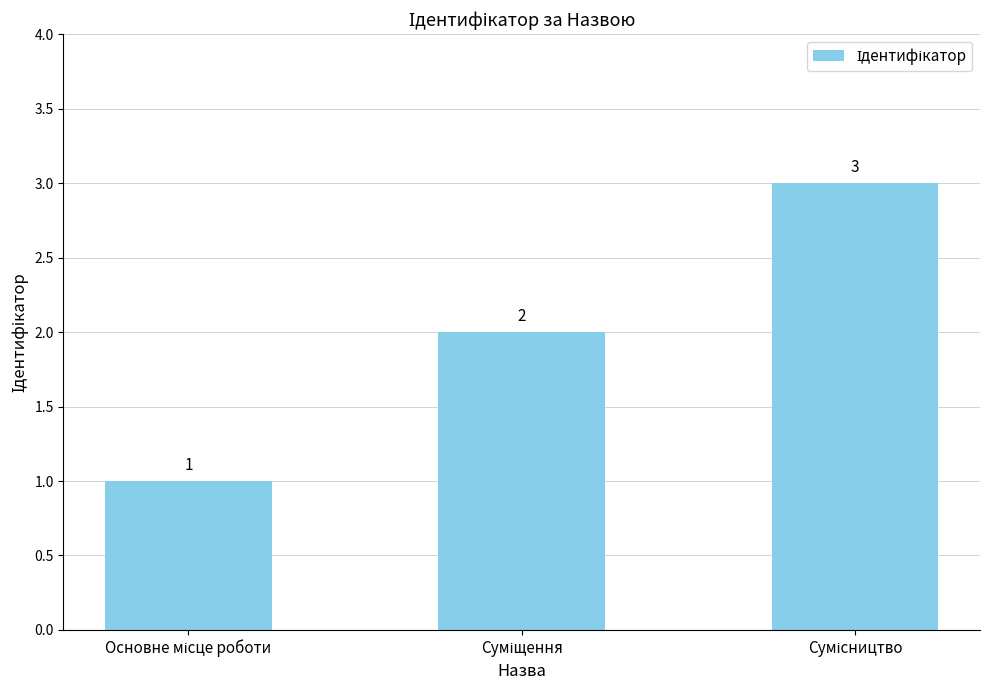

Reading left to right, list all the values displayed in this chart.

1	2	3